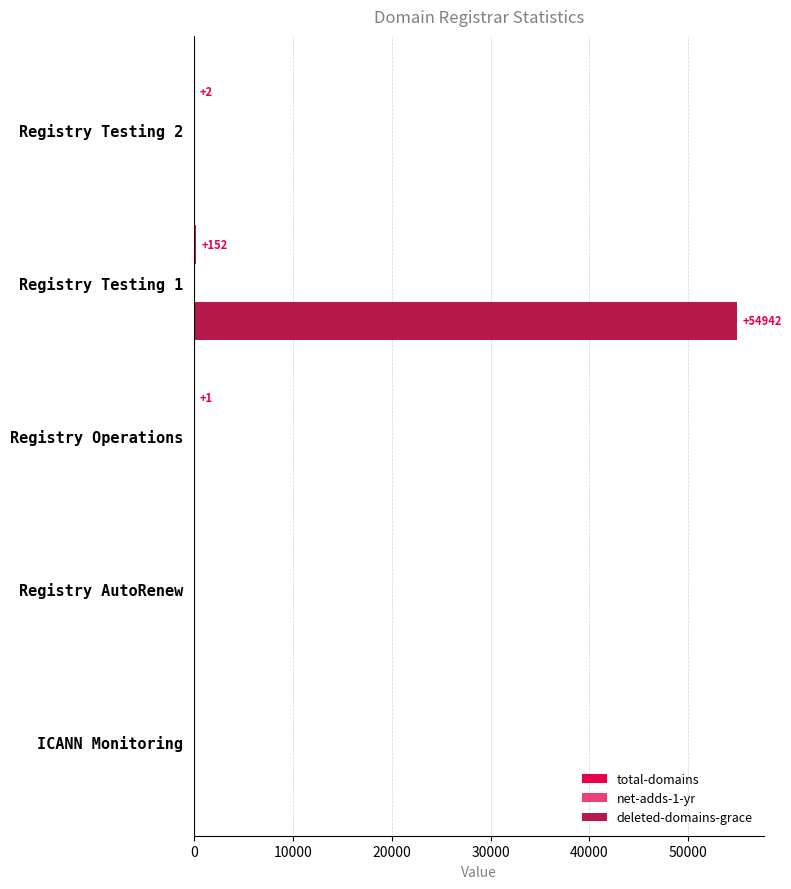

What is the sum of all net-adds-1-yr values?

21